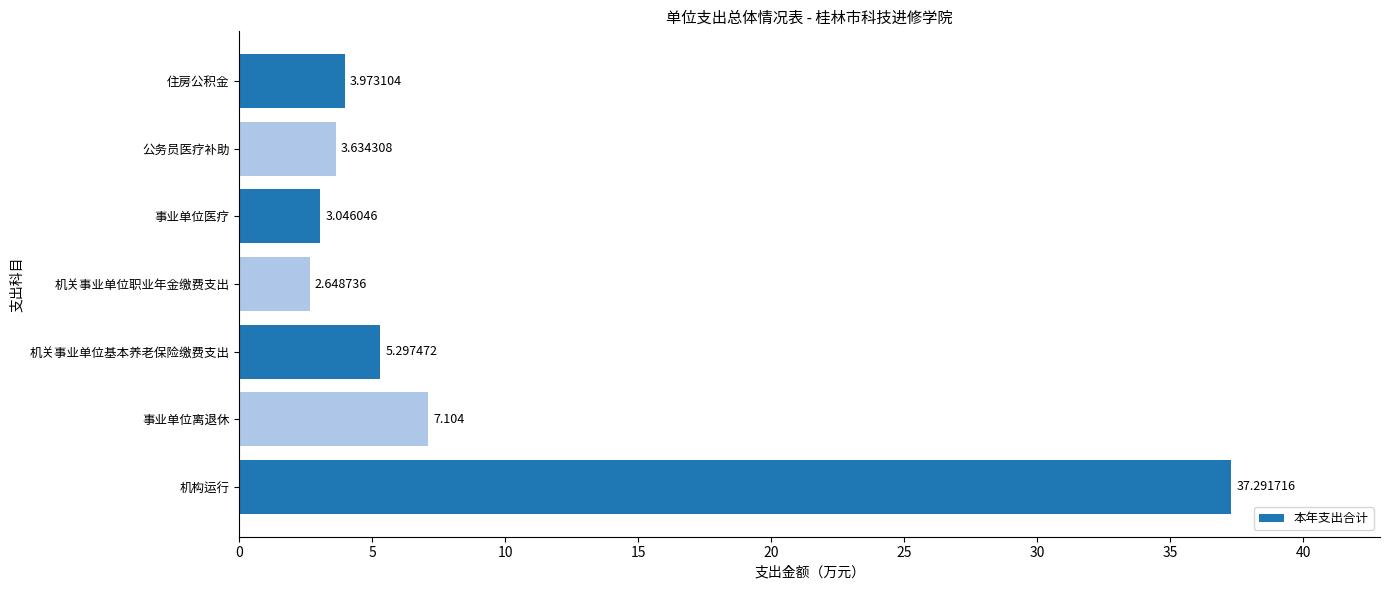

Which has a higher value, 机构运行 or 事业单位离退休?

机构运行